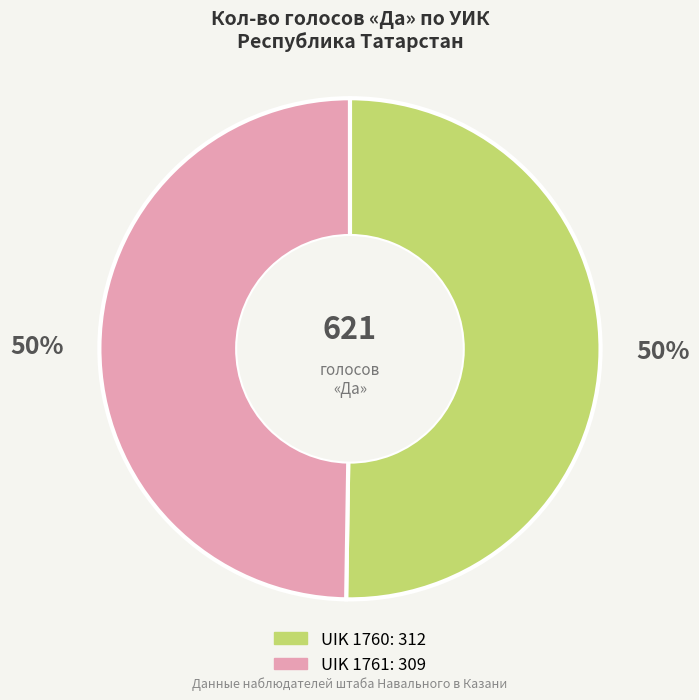

What is the ratio of the value at UIK 1760 to the value at UIK 1761?

1.0